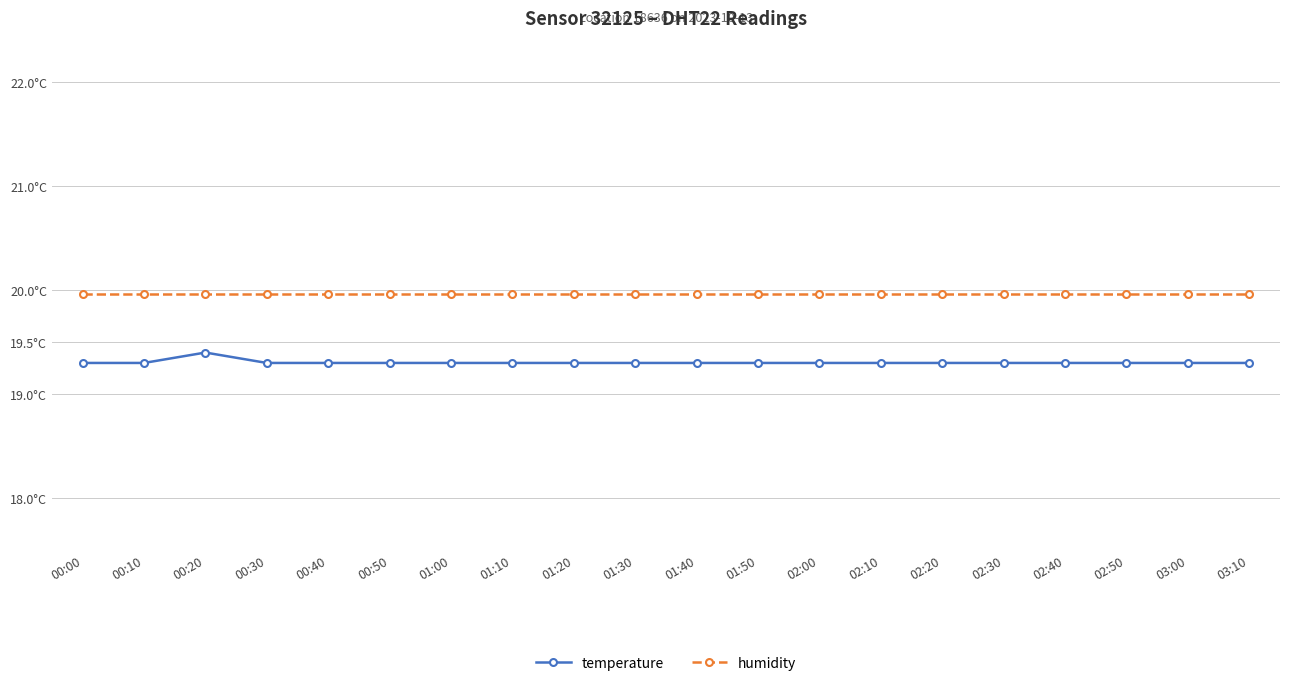

What are all the series names shown in the legend?

temperature, humidity